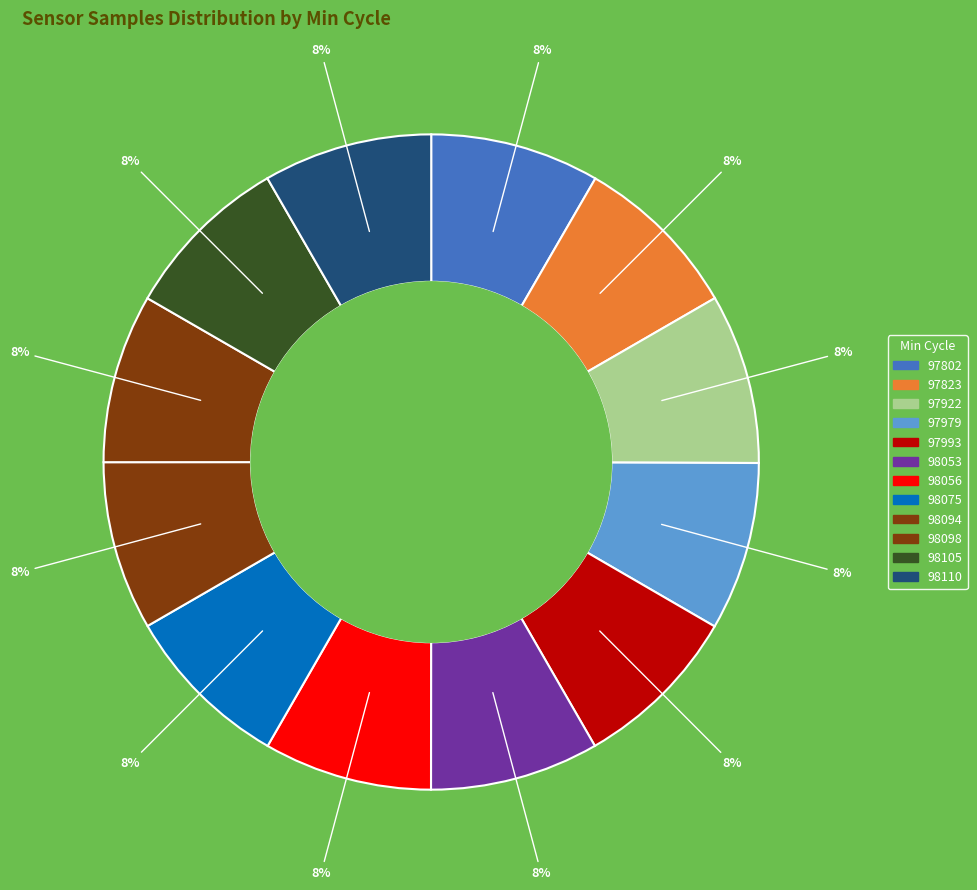

How many segments does this pie chart have?

12